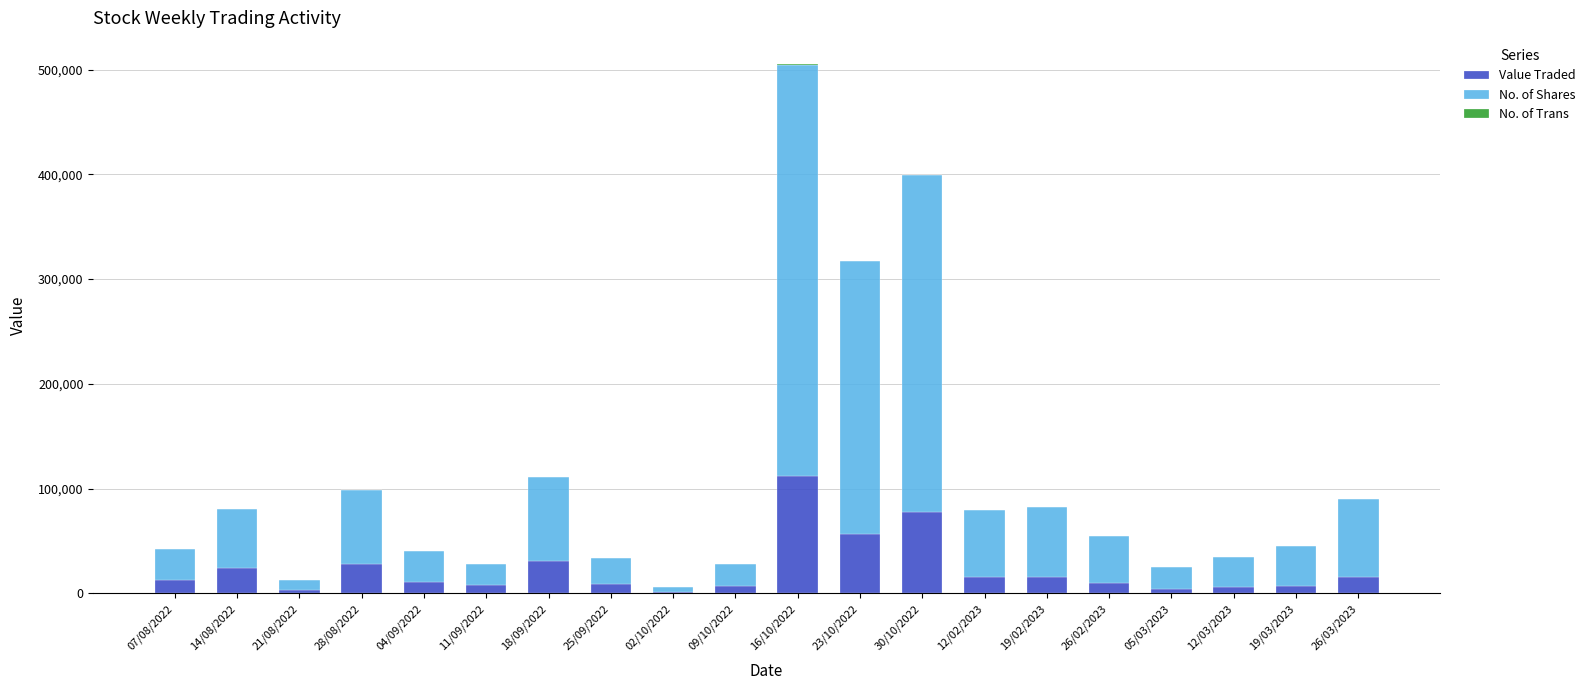

At which category is the sum across all series the highest?

16/10/2022